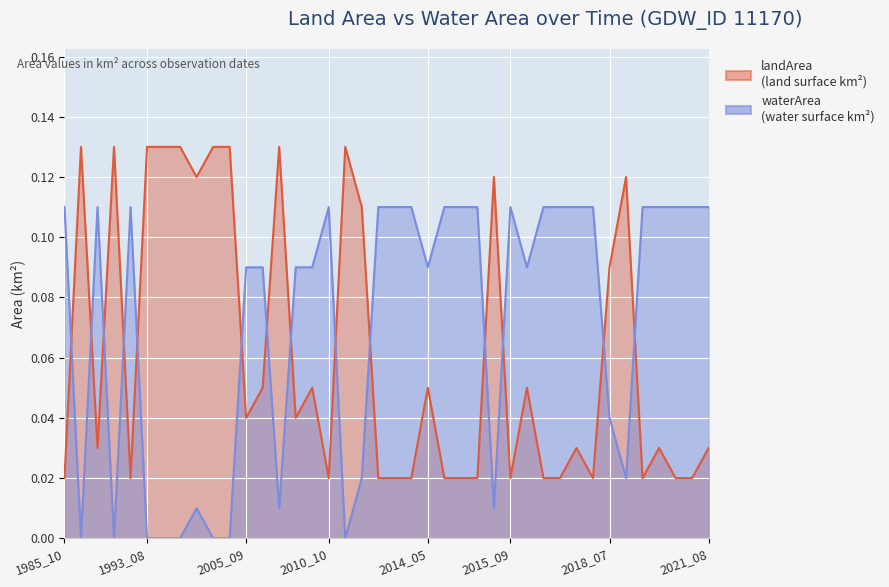

Between which two adjacent categories do waterArea and landArea first intersect?

1985_10 and 1986_07